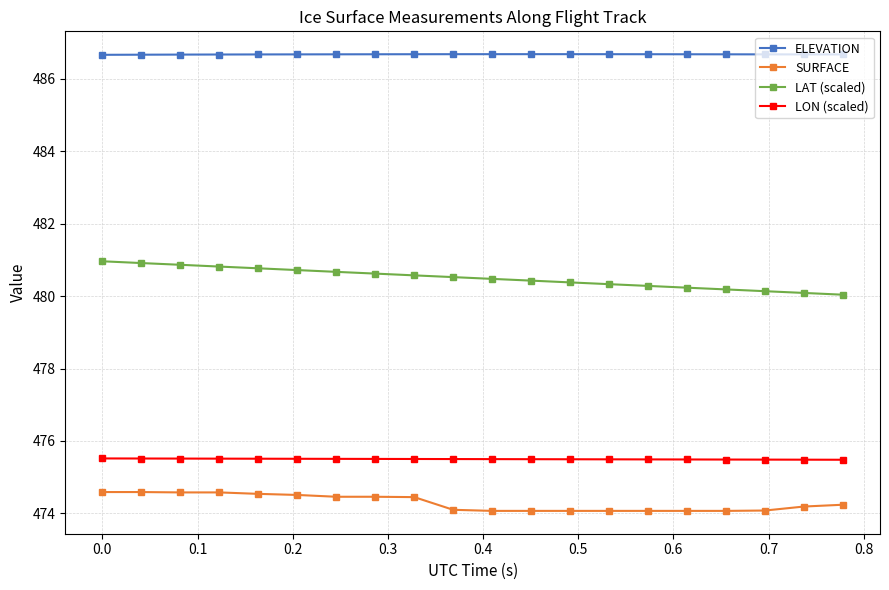

What is the highest value of the LAT (scaled) series?

481.0